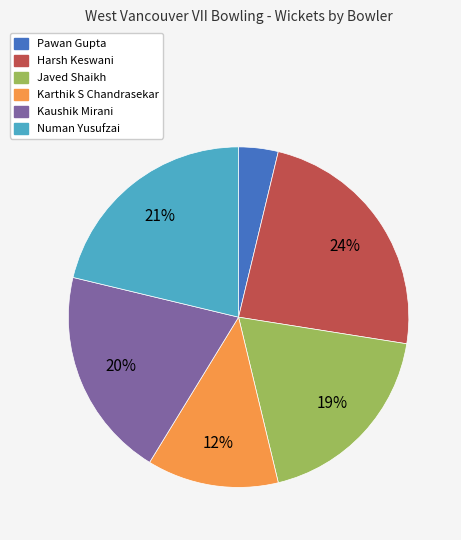

Combined, do Kaushik Mirani and Karthik S Chandrasekar account for over 50%?

No